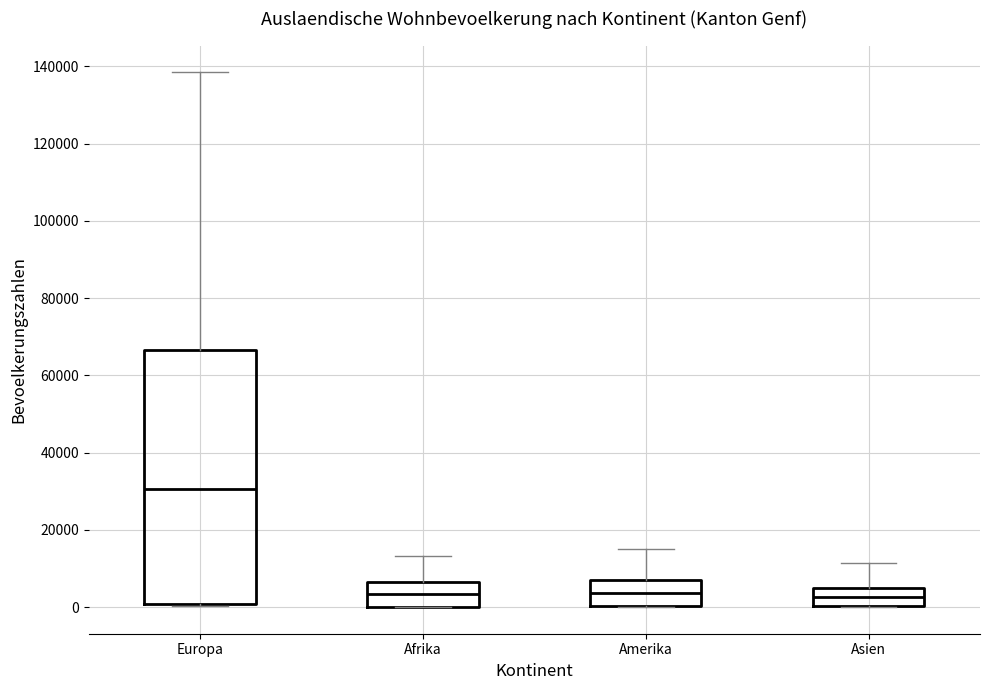

Where is the upper edge of the box for Amerika on the y-axis? The values are not printed on the chart, so give them approximately, as read against the axis.

6000